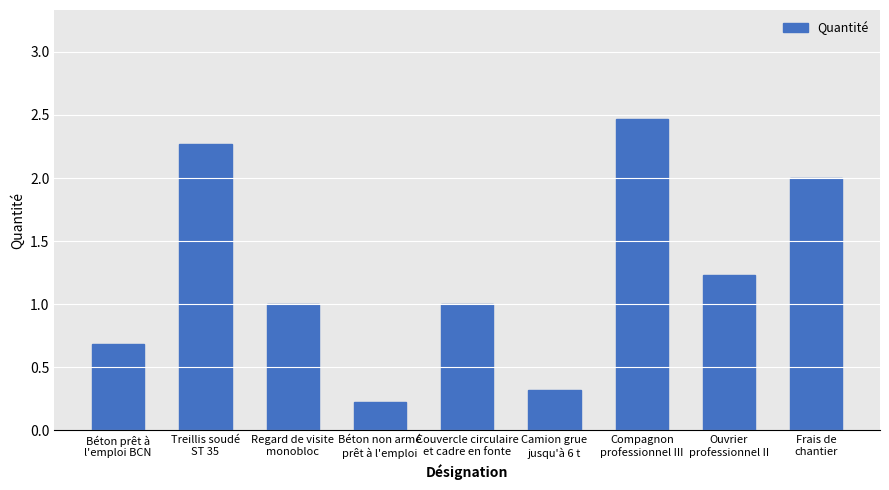

What position from the right is Couvercle circulaire
et cadre en fonte?

5